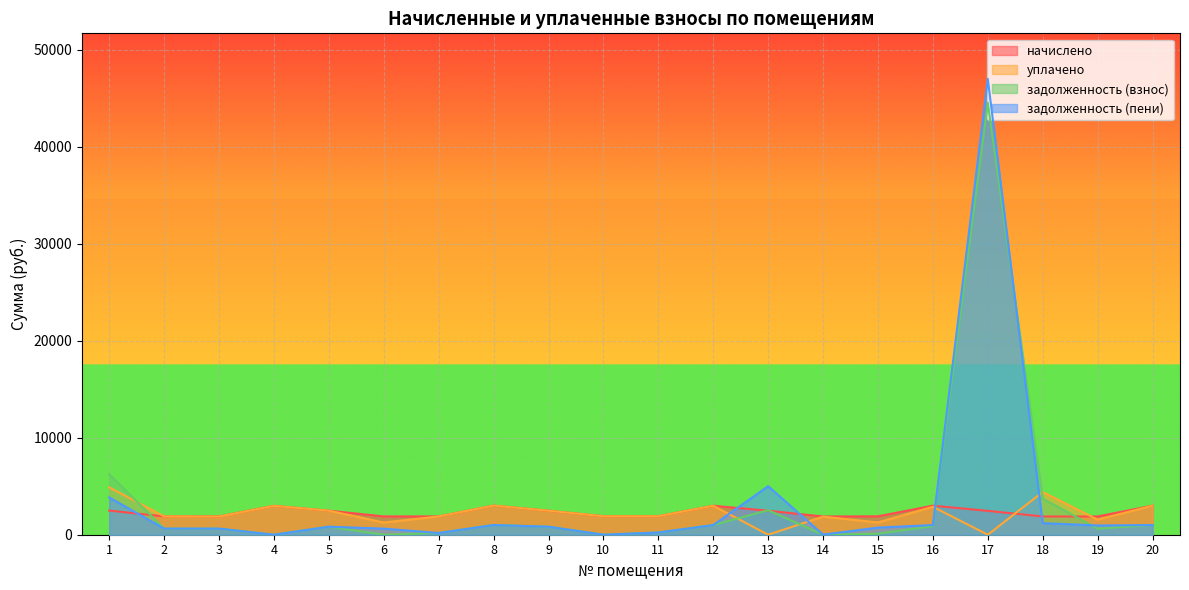

What is the difference between the начислено values at 2 and 14?

11.2